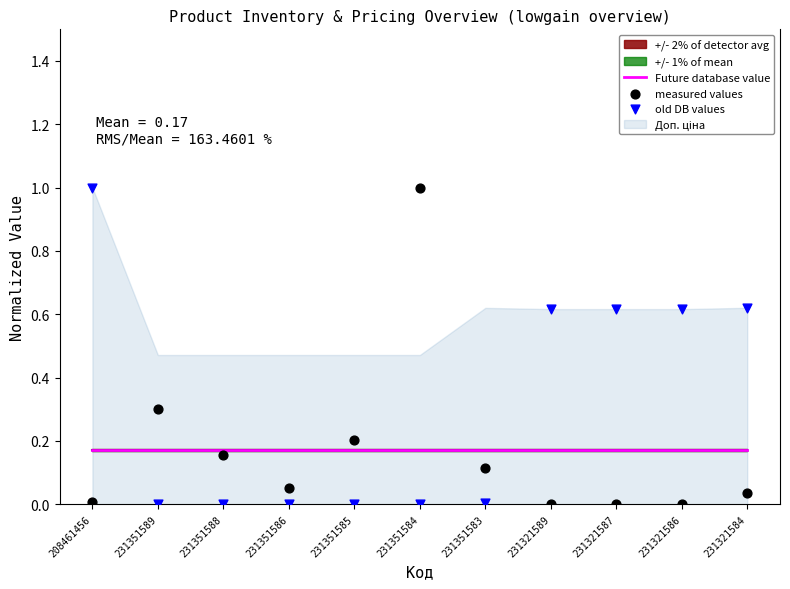

Which series contains the lowest Y value?

measured values